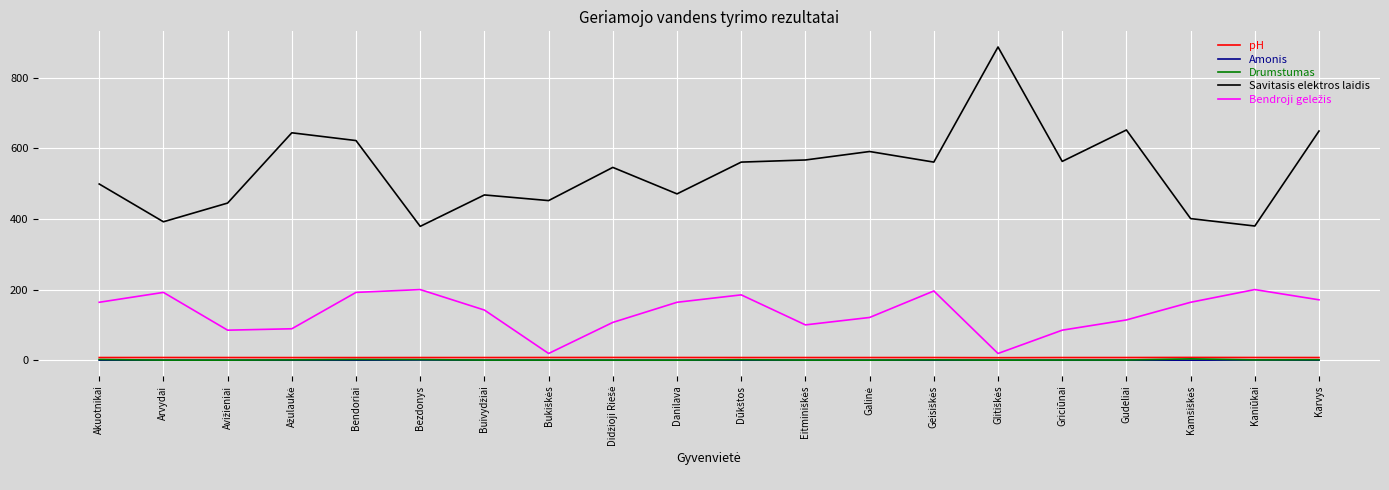

What is the greatest value displayed?

887.0